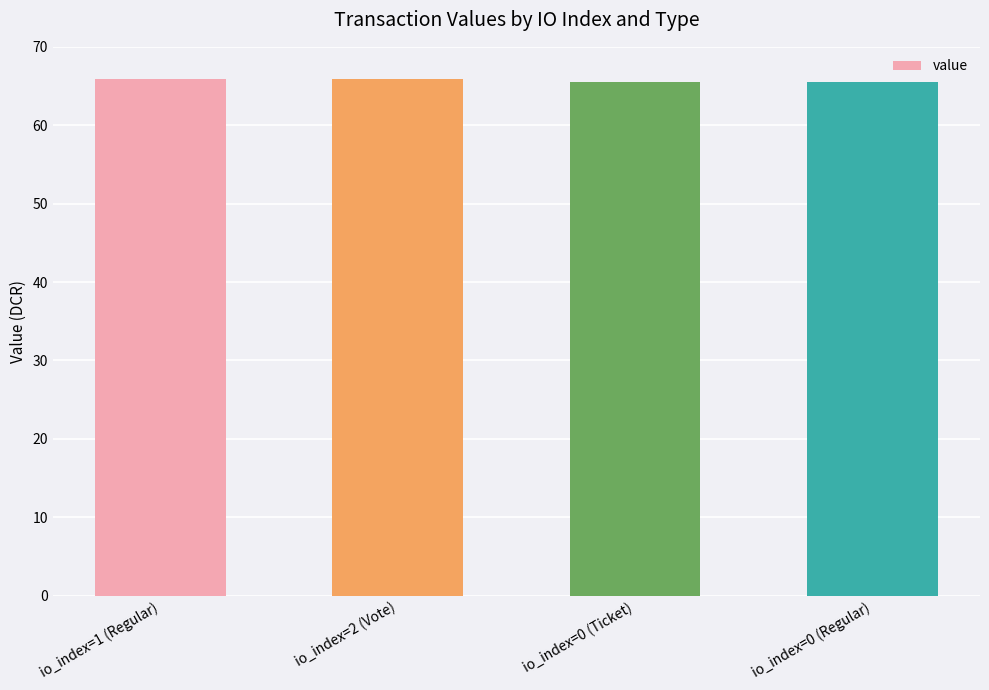

What is the value of the 3rd bar from the left?

65.5